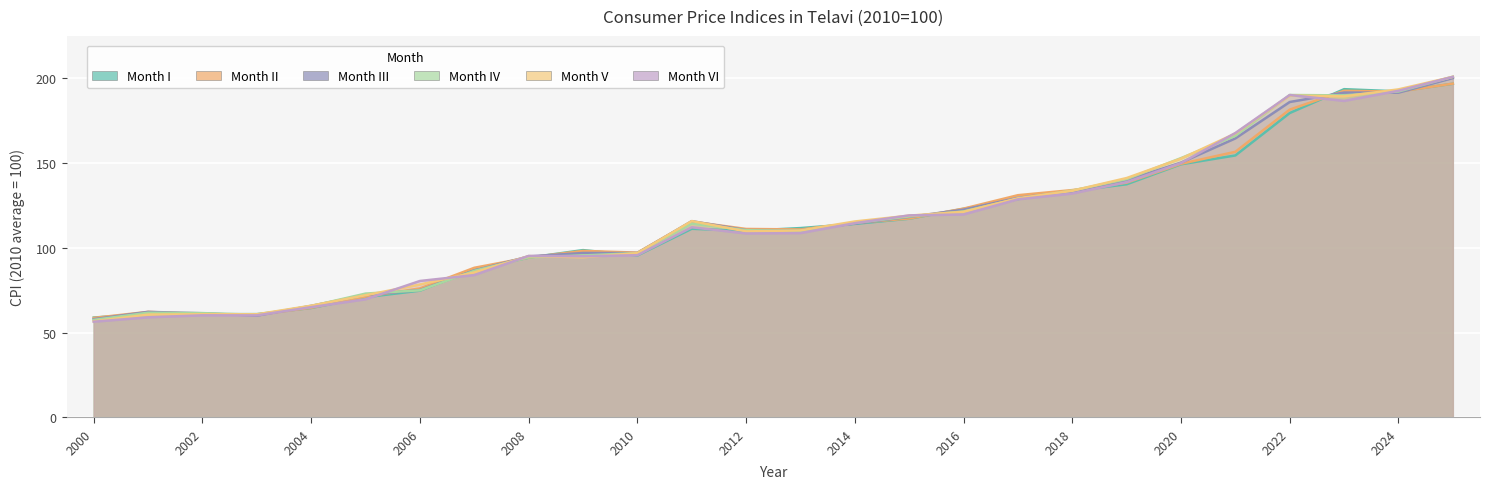

Reading left to right, extract all data points from this chart.

I: 2000=58.8	2001=61.1	2002=60.8	2003=60.9	2004=64.5	2005=70.8	2006=74.7	2007=87.4	2008=94.2	2009=98.6	2010=95.5	2011=111.2	2012=110.0	2013=111.6	2014=114.1	2015=117.1	2016=123.0	2017=128.7	2018=133.5	2019=137.5	2020=149.2	2021=154.5	2022=179.5	2023=193.6	2024=192.3	2025=196.8
II: 2000=58.6	2001=62.2	2002=60.9	2003=60.5	2004=64.6	2005=71.2	2006=76.0	2007=88.2	2008=94.3	2009=98.1	2010=97.1	2011=115.4	2012=111.1	2013=110.8	2014=114.6	2015=117.3	2016=123.1	2017=131.0	2018=134.0	2019=138.4	2020=149.5	2021=156.6	2022=181.5	2023=192.6	2024=192.1	2025=196.8
III: 2000=57.9	2001=62.2	2002=61.4	2003=59.9	2004=65.7	2005=72.1	2006=75.1	2007=86.6	2008=94.9	2009=96.9	2010=96.9	2011=115.7	2012=110.4	2013=110.3	2014=114.3	2015=118.2	2016=122.5	2017=129.5	2018=133.2	2019=139.9	2020=150.2	2021=164.5	2022=186.0	2023=191.6	2024=191.5	2025=200.1
IV: 2000=57.4	2001=61.7	2002=61.4	2003=60.5	2004=65.6	2005=73.0	2006=74.9	2007=86.4	2008=94.4	2009=95.5	2010=96.9	2011=114.3	2012=110.4	2013=110.0	2014=114.6	2015=118.5	2016=121.4	2017=128.9	2018=133.7	2019=140.5	2020=152.9	2021=166.0	2022=190.1	2023=189.9	2024=192.2	2025=200.9
V: 2000=56.6	2001=60.6	2002=60.8	2003=60.7	2004=65.8	2005=72.0	2006=78.3	2007=85.4	2008=95.1	2009=94.4	2010=96.8	2011=115.8	2012=109.6	2013=110.2	2014=115.5	2015=118.9	2016=121.2	2017=129.2	2018=133.6	2019=141.1	2020=152.6	2021=167.4	2022=189.8	2023=189.3	2024=193.4	2025=200.8
VI: 2000=56.4	2001=59.0	2002=60.1	2003=60.1	2004=65.0	2005=69.6	2006=80.4	2007=83.9	2008=95.2	2009=95.0	2010=95.6	2011=112.1	2012=108.4	2013=108.7	2014=114.5	2015=119.1	2016=119.6	2017=128.6	2018=132.0	2019=138.7	2020=150.0	2021=167.7	2022=190.1	2023=186.6	2024=192.6	2025=200.8